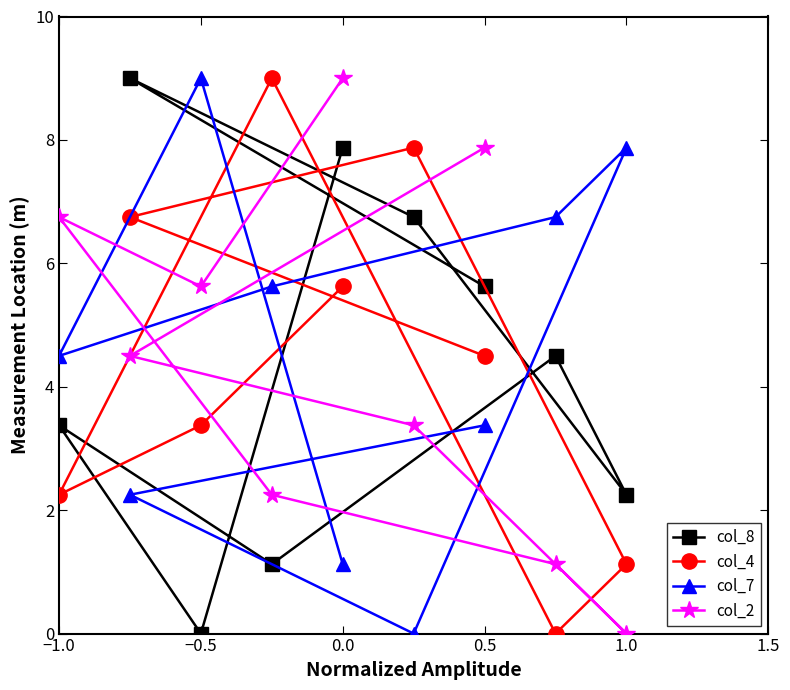

True or false: col_2 has more than 0 interior local peaks.

True